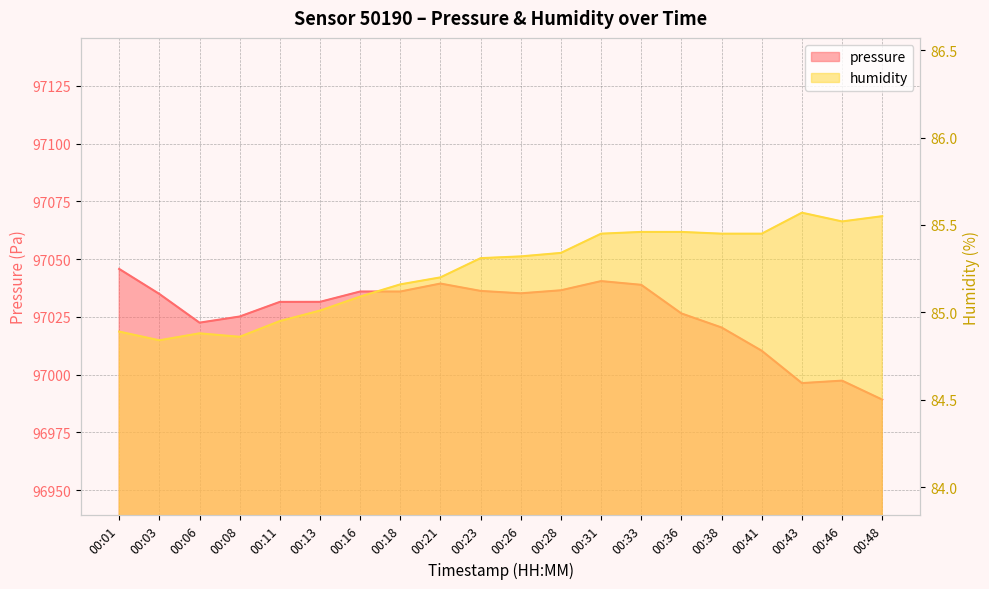

How many lines are shown in the chart?

2